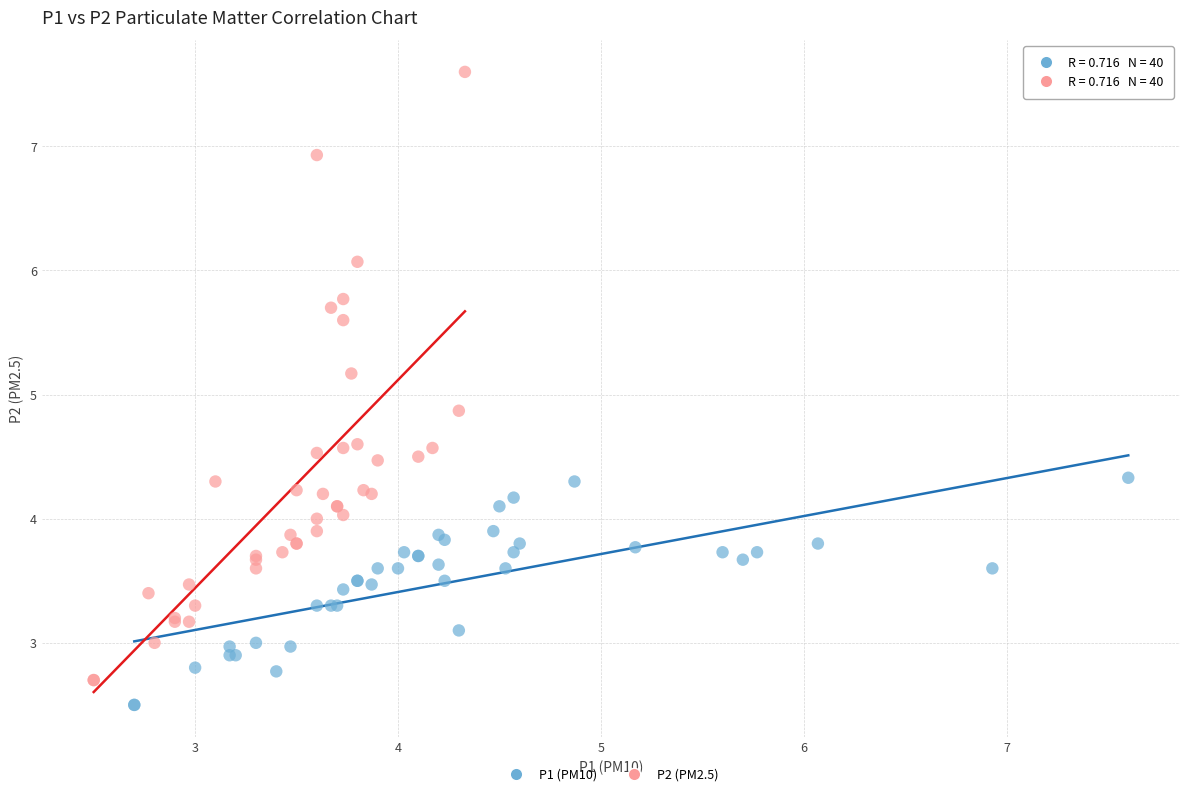

Which series contains the highest Y value?

P2 (PM2.5)